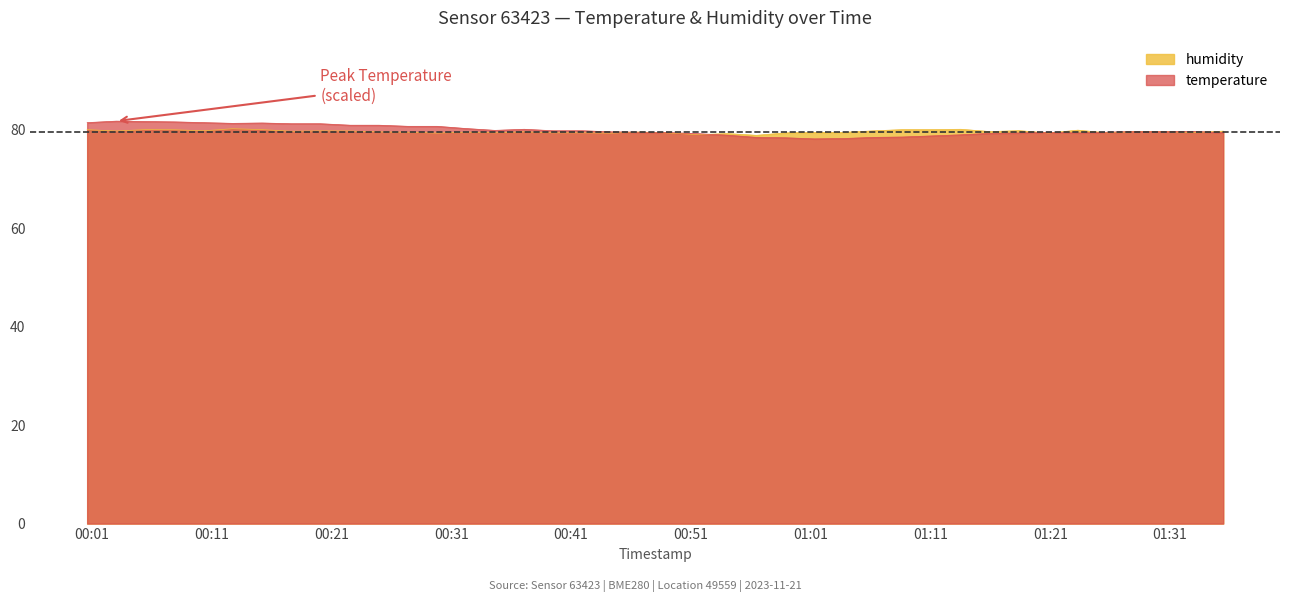

True or false: temperature has more than 2 interior local peaks.

True